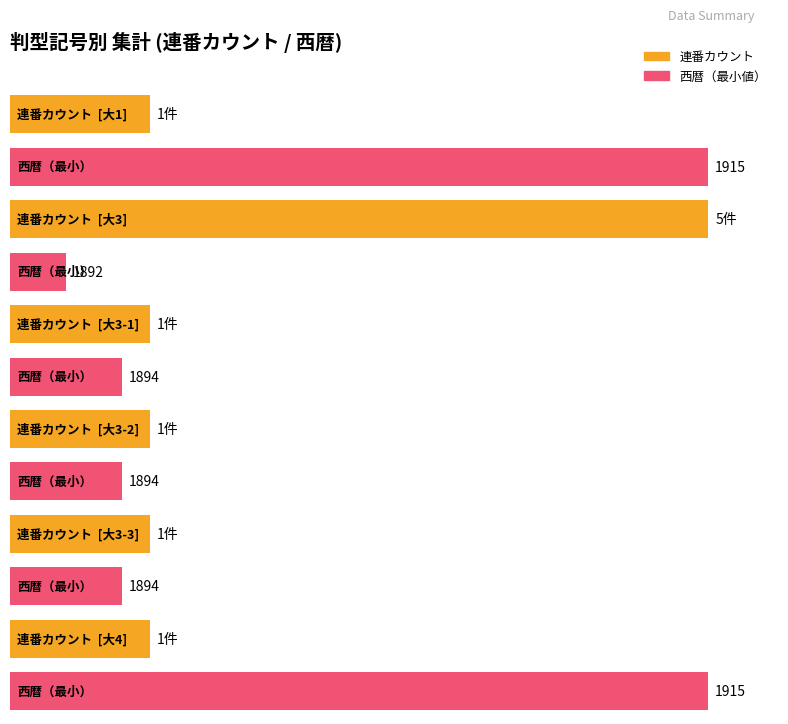

What is the difference between the 連番 (count) values at 大3 and 大3-1/2/3?

2